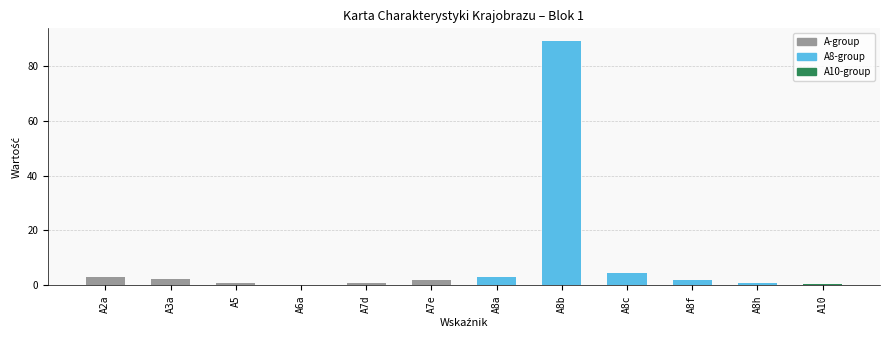

Is it true that the value at A10 is 0.7?

True